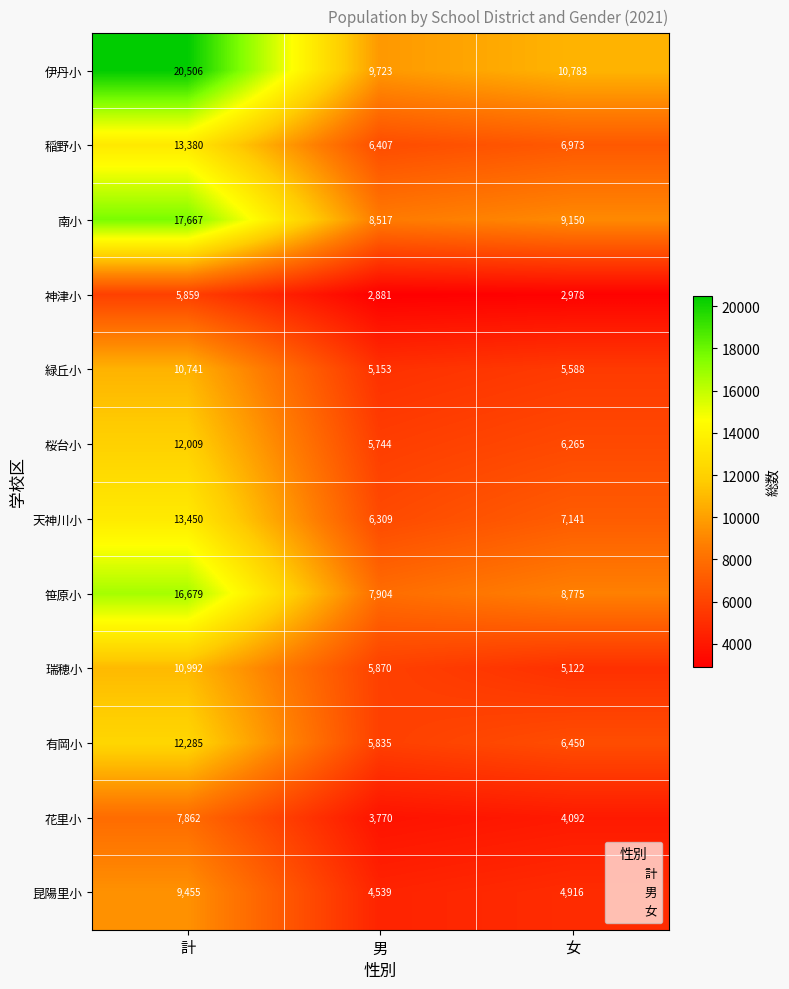

Is it true that 天神川小 equals 6993 at 計?

False